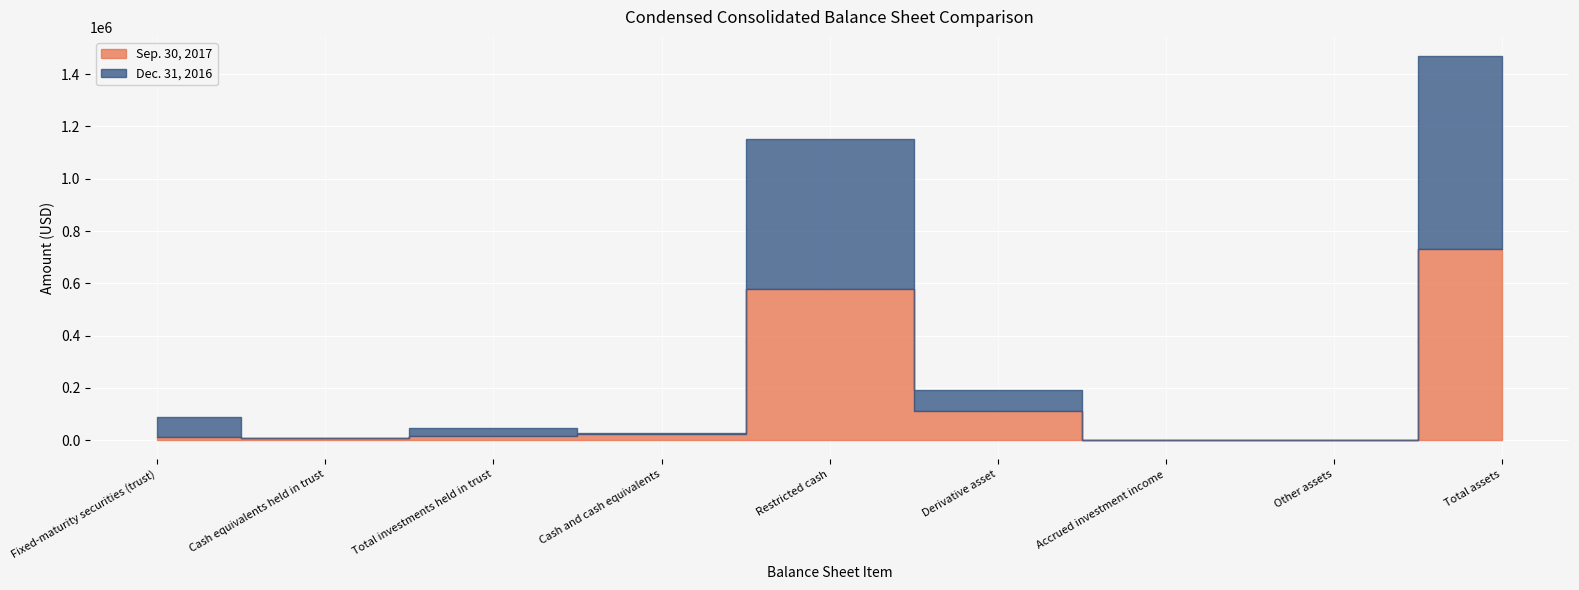

Which series has the widest spread of values?

Dec. 31, 2016